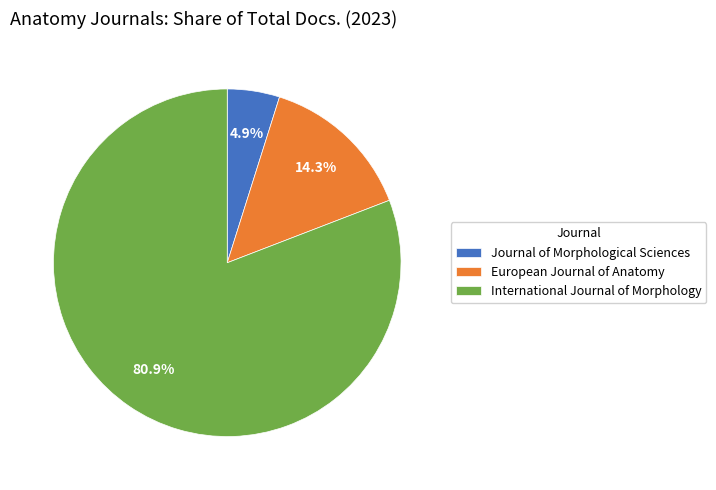

How much of the chart is everything except Journal of Morphological Sciences?

95.1%